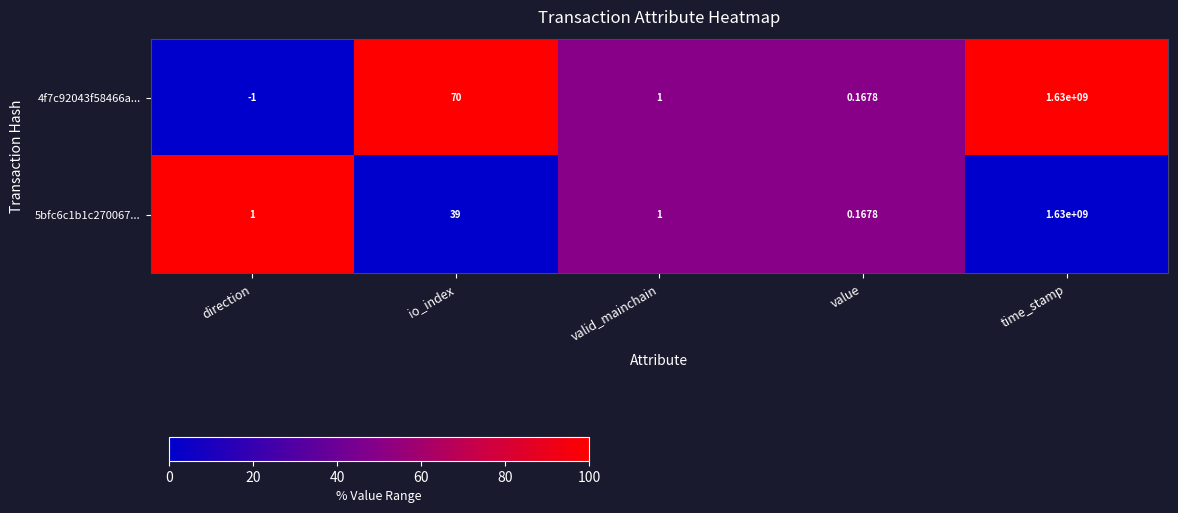

Which category has the highest value in the 4f7c92043f58466a... series?

time_stamp